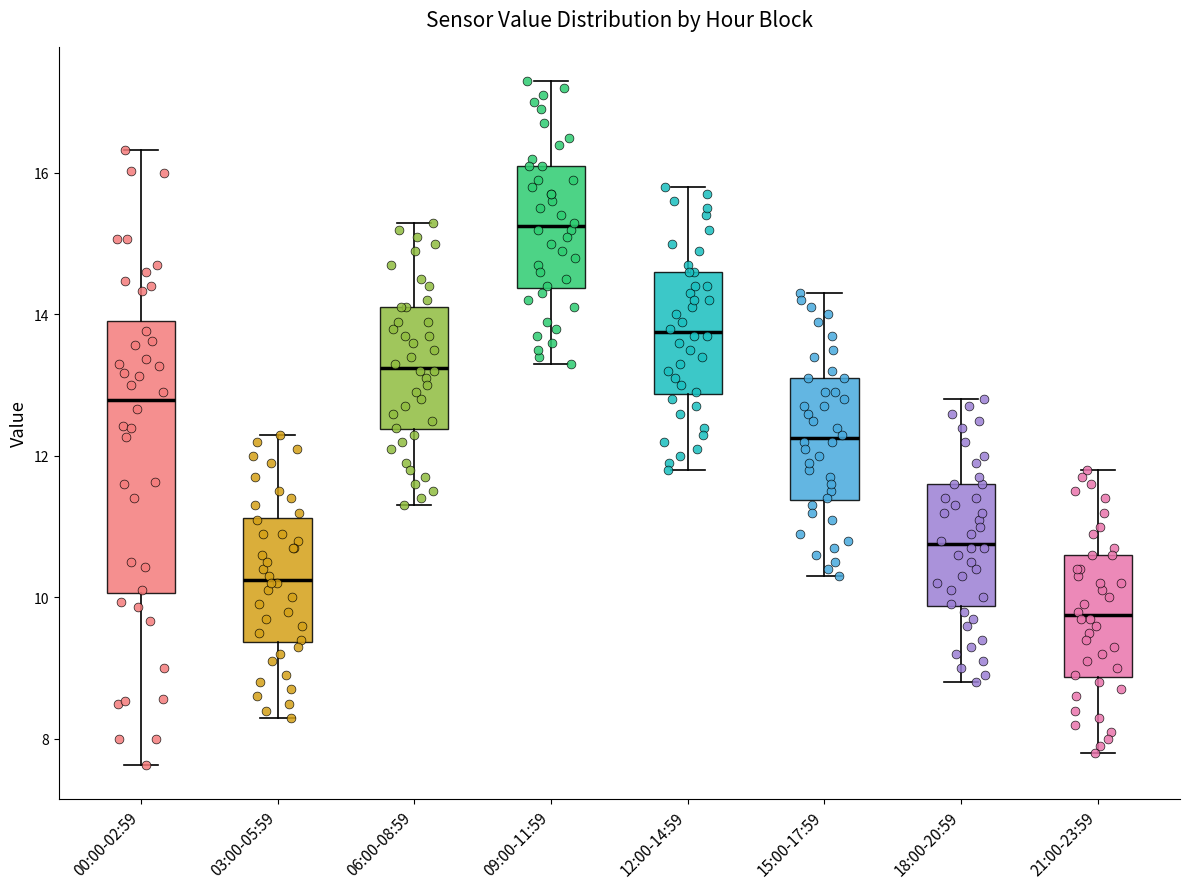

Reading left to right, read every box against the y-axis: the position of its median line, the range the box covers, and the ends of its whiskers. The values are not printed on the chart, so give them approximately, as read against the axis.

00:00-02:59: median 12.8, box 10.0 to 14.0, whiskers 7.6 to 16.4
03:00-05:59: median 10.2, box 9.4 to 11.2, whiskers 8.4 to 12.4
06:00-08:59: median 13.2, box 12.4 to 14.2, whiskers 11.4 to 15.4
09:00-11:59: median 15.2, box 14.4 to 16.2, whiskers 13.4 to 17.4
12:00-14:59: median 13.8, box 12.8 to 14.6, whiskers 11.8 to 15.8
15:00-17:59: median 12.2, box 11.4 to 13.2, whiskers 10.4 to 14.4
18:00-20:59: median 10.8, box 9.8 to 11.6, whiskers 8.8 to 12.8
21:00-23:59: median 9.8, box 8.8 to 10.6, whiskers 7.8 to 11.8